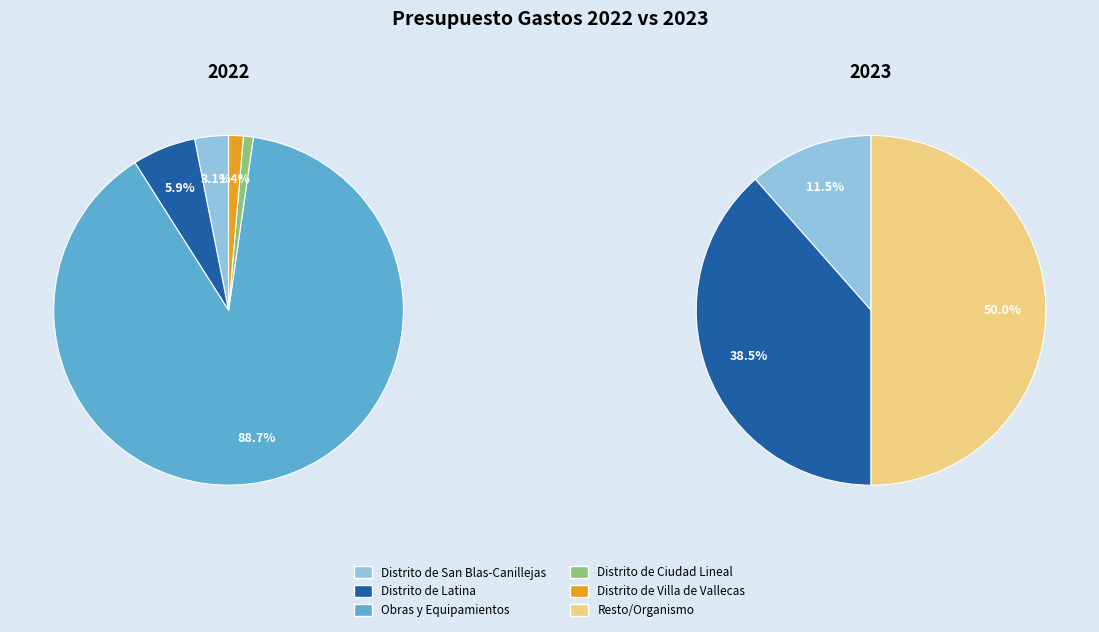

What is the smallest slice in the pie chart?

1